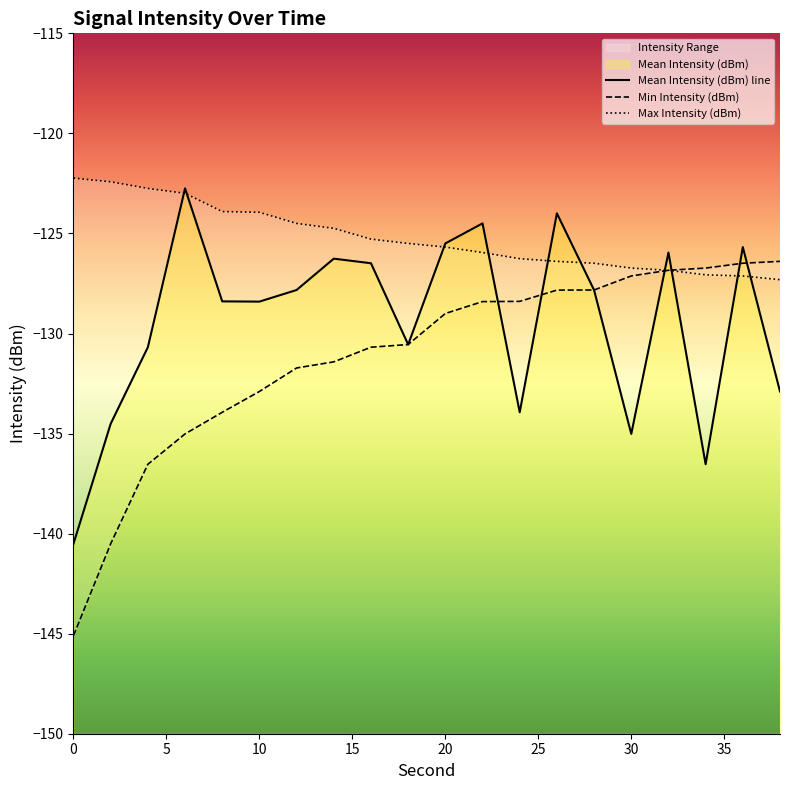

What is the lowest value of the Mean Intensity (dBm) series?

-140.5